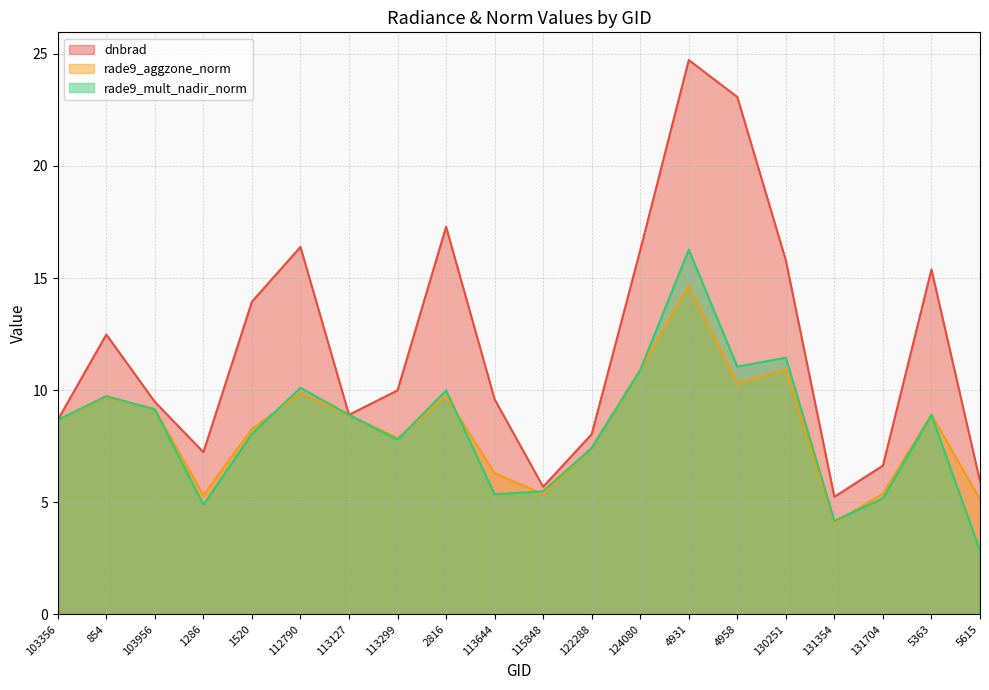

Which series has the largest total across all categories?

dnbrad